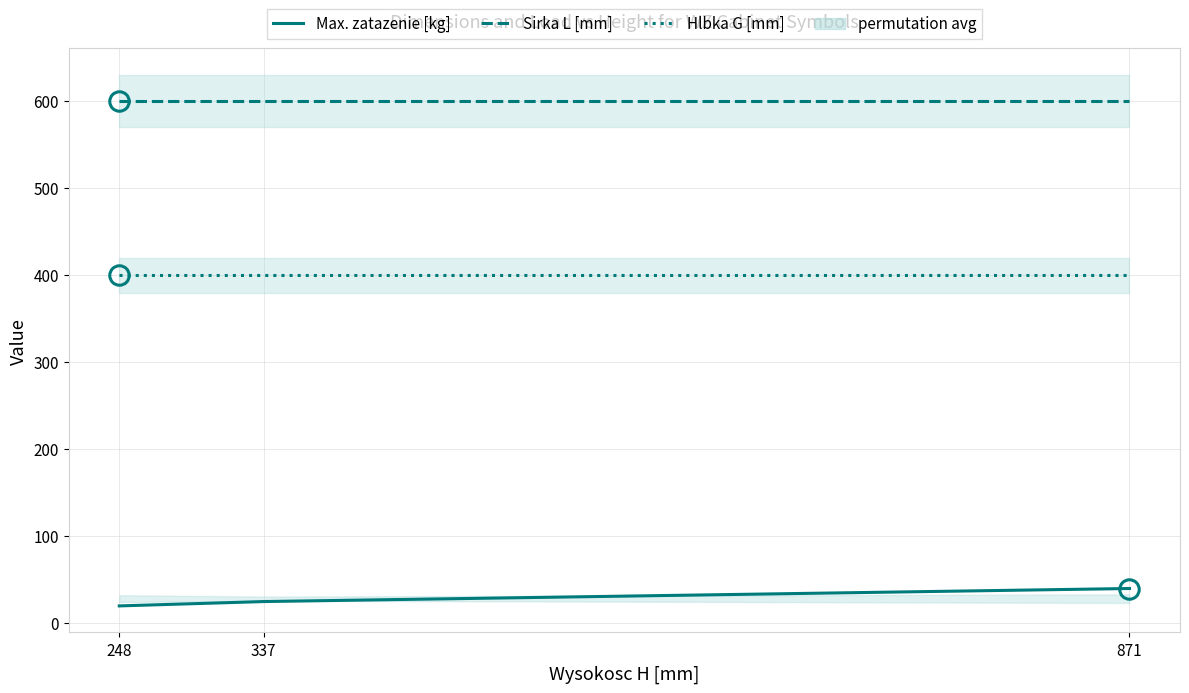

Reading left to right, list all the values displayed in this chart.

Max. zatazenie [kg]: 248=20	337=25	871=40
Sirka L [mm]: 248=600	337=600	871=600
Hlbka G [mm]: 248=400	337=400	871=400